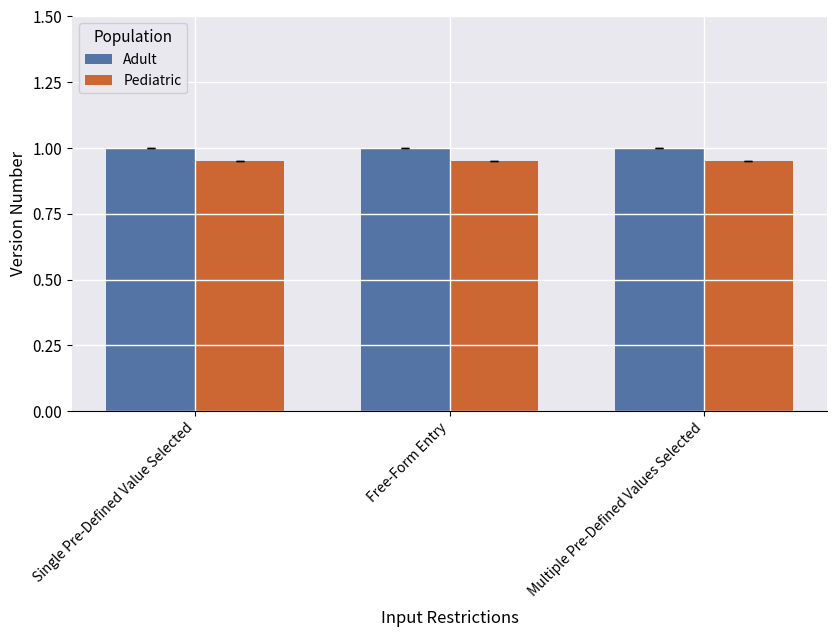

What is the sum of the Pediatric values at Free-Form Entry and Single Pre-Defined Value Selected?

1.9